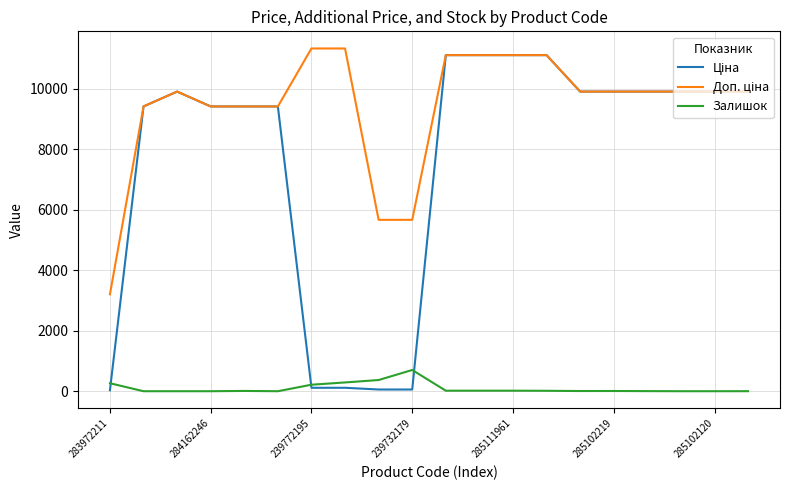

What is the maximum value shown in the chart?

11334.0